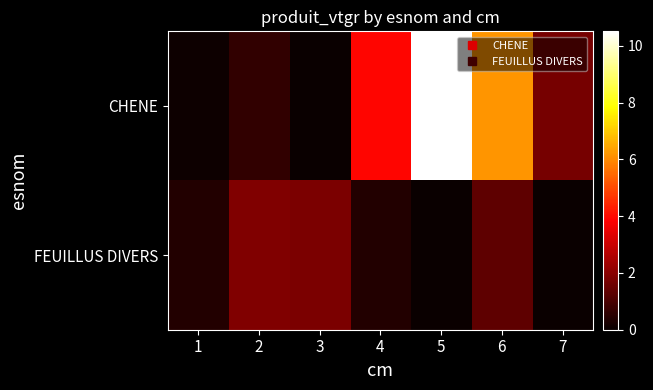

What is the difference between the highest and lowest values at 3?

1.8